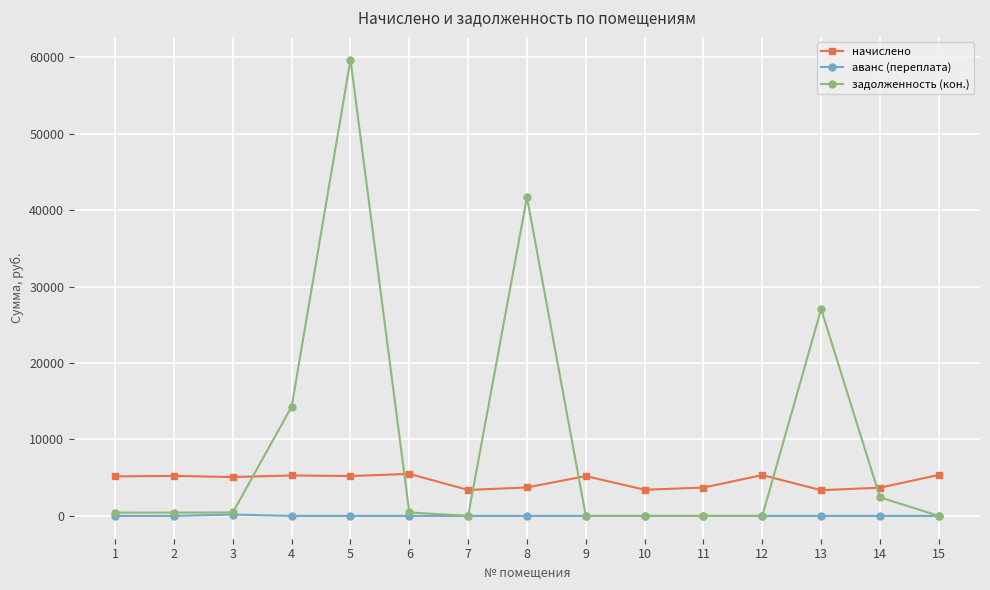

What is the highest value of the начислено series?

5496.1